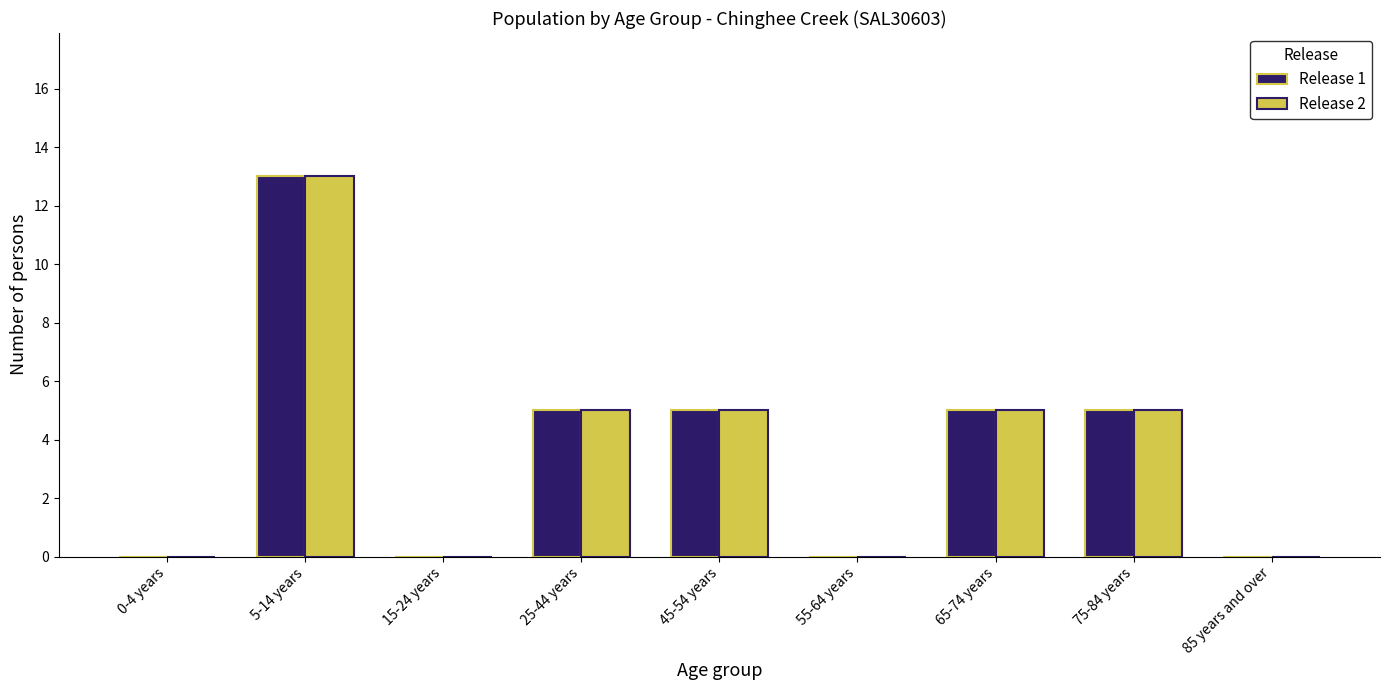

Reading right to left, what are all the values shown in this chart?

Release 1: 85 years and over=0	75-84 years=5	65-74 years=5	55-64 years=0	45-54 years=5	25-44 years=5	15-24 years=0	5-14 years=13	0-4 years=0
Release 2: 85 years and over=0	75-84 years=5	65-74 years=5	55-64 years=0	45-54 years=5	25-44 years=5	15-24 years=0	5-14 years=13	0-4 years=0